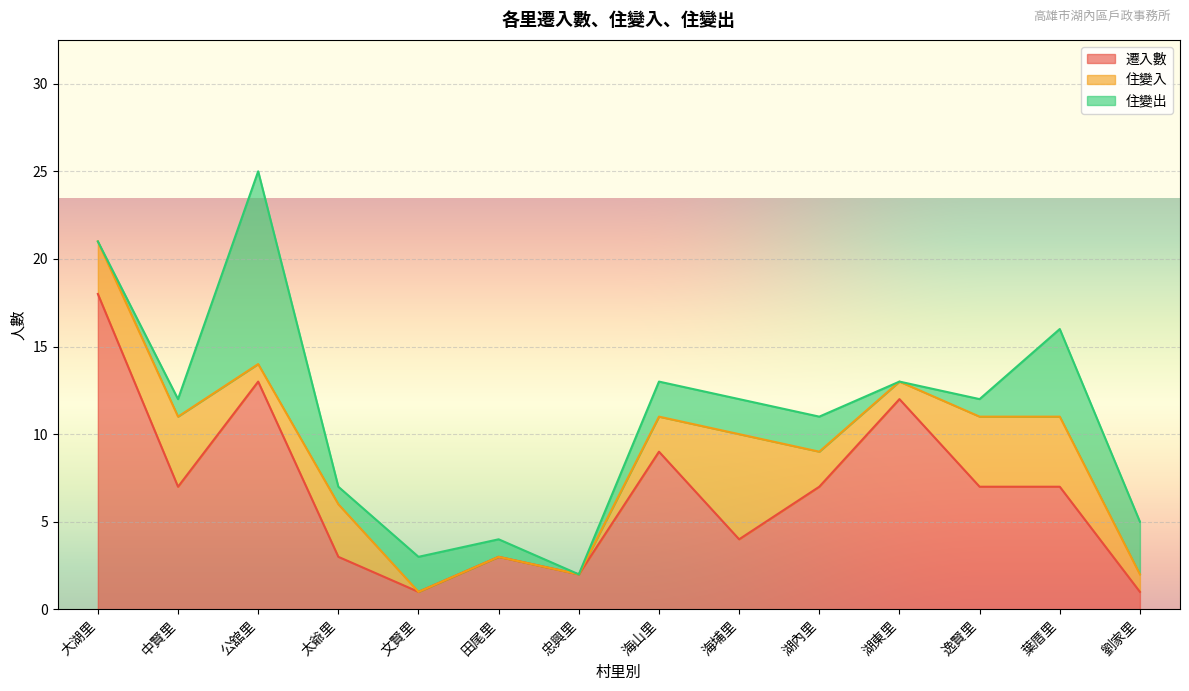

What is the total value across all series at 湖東里?

13